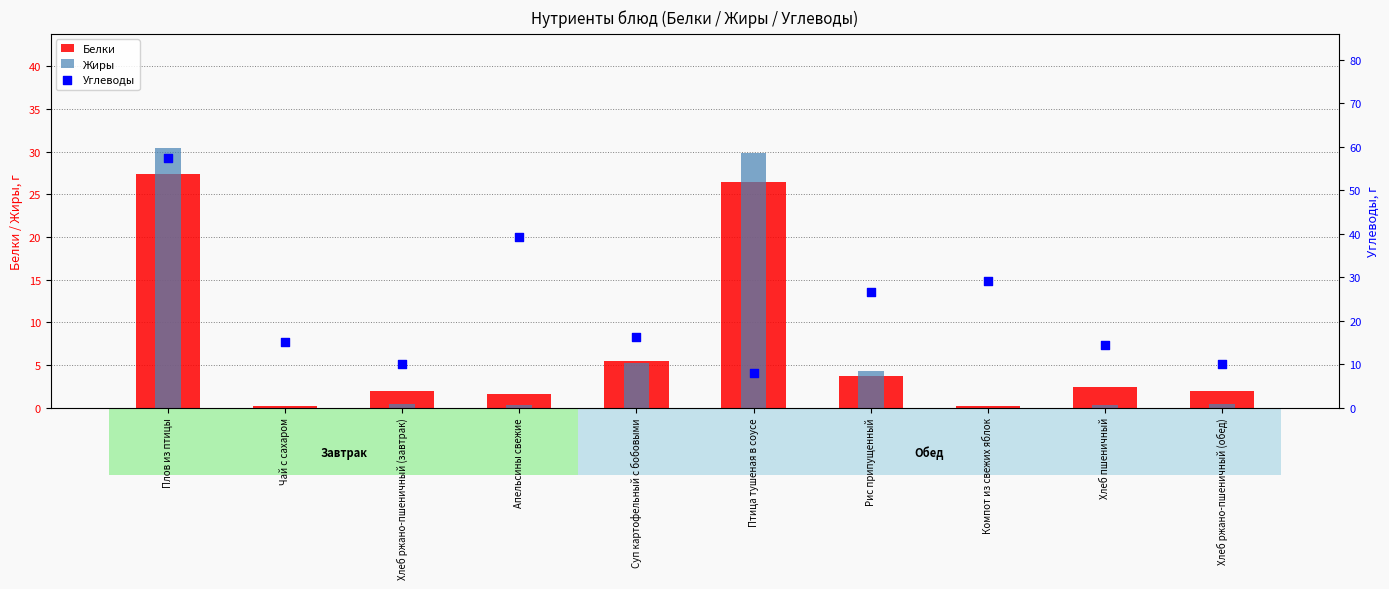

What is the total value across all series at Рис припущенный?

34.6